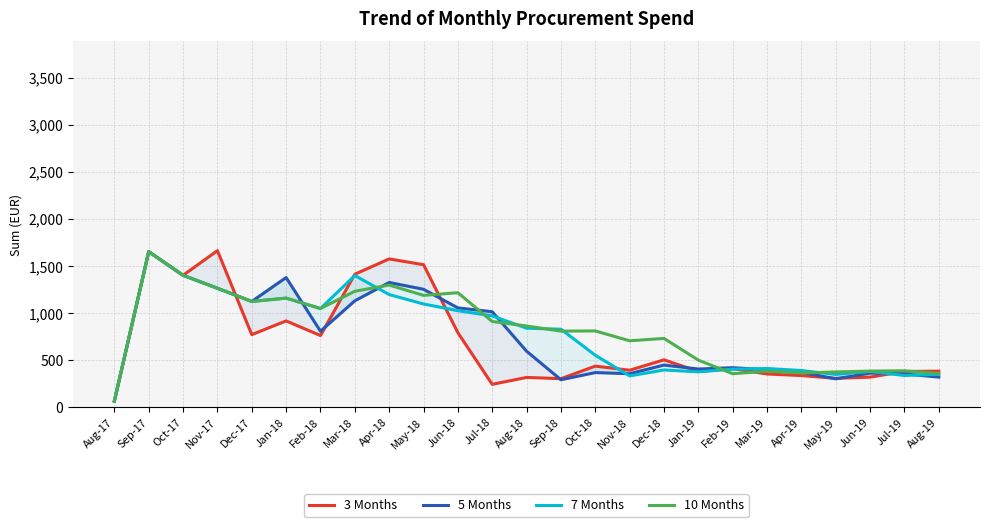

Rank the series at Feb-19 from lowest to highest value.

10 Months, 7 Months, 3 Months, 5 Months